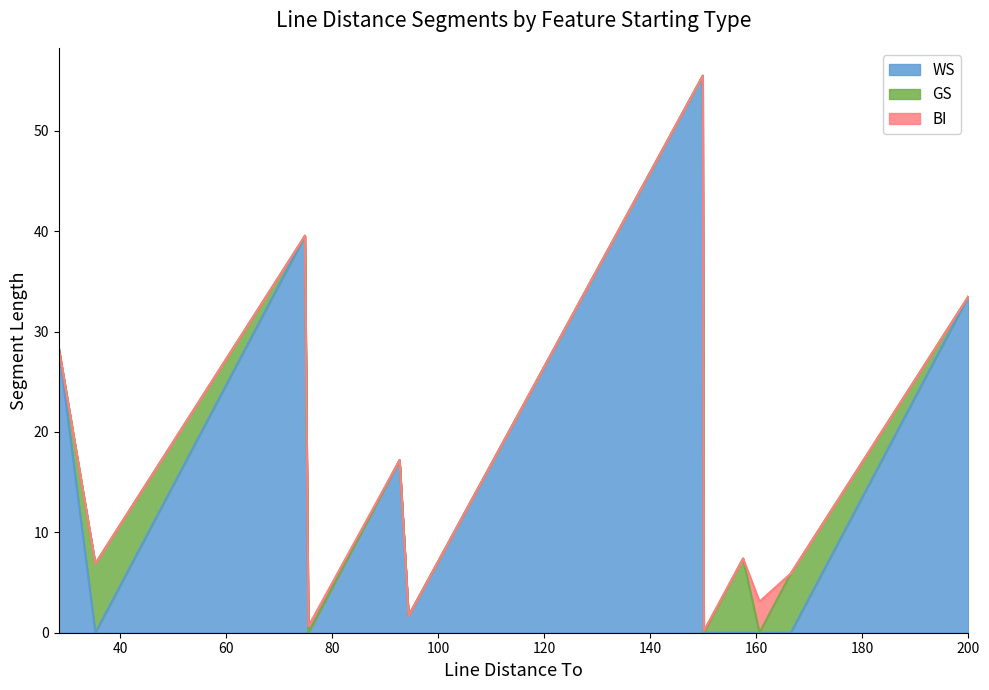

What is the maximum value for WS?

55.5